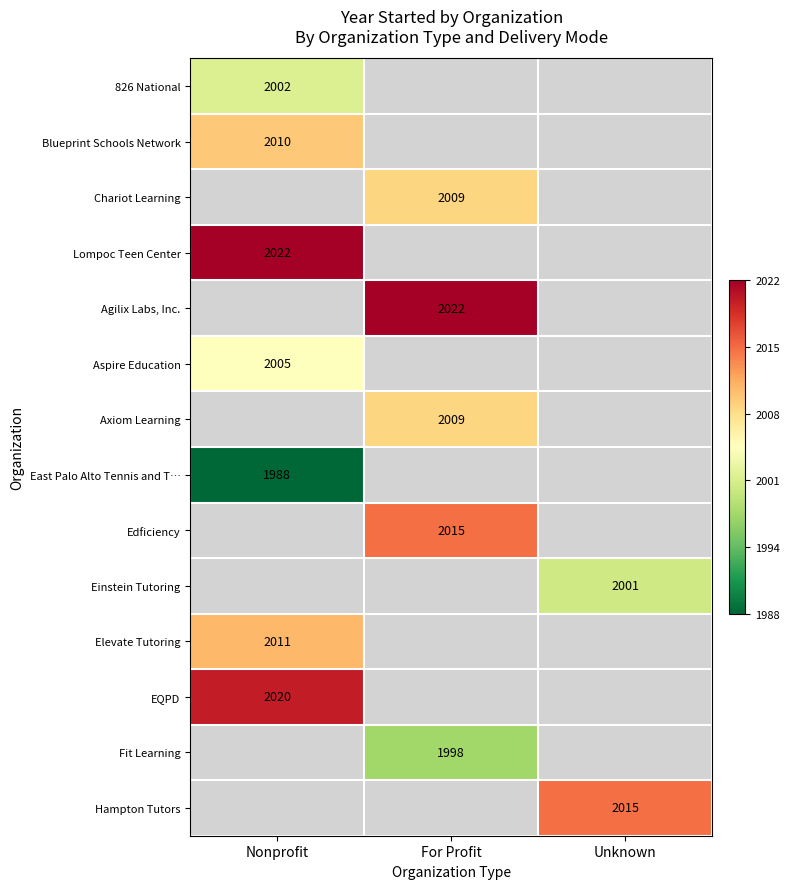

At which label does Fit Learning reach its minimum?

Nonprofit